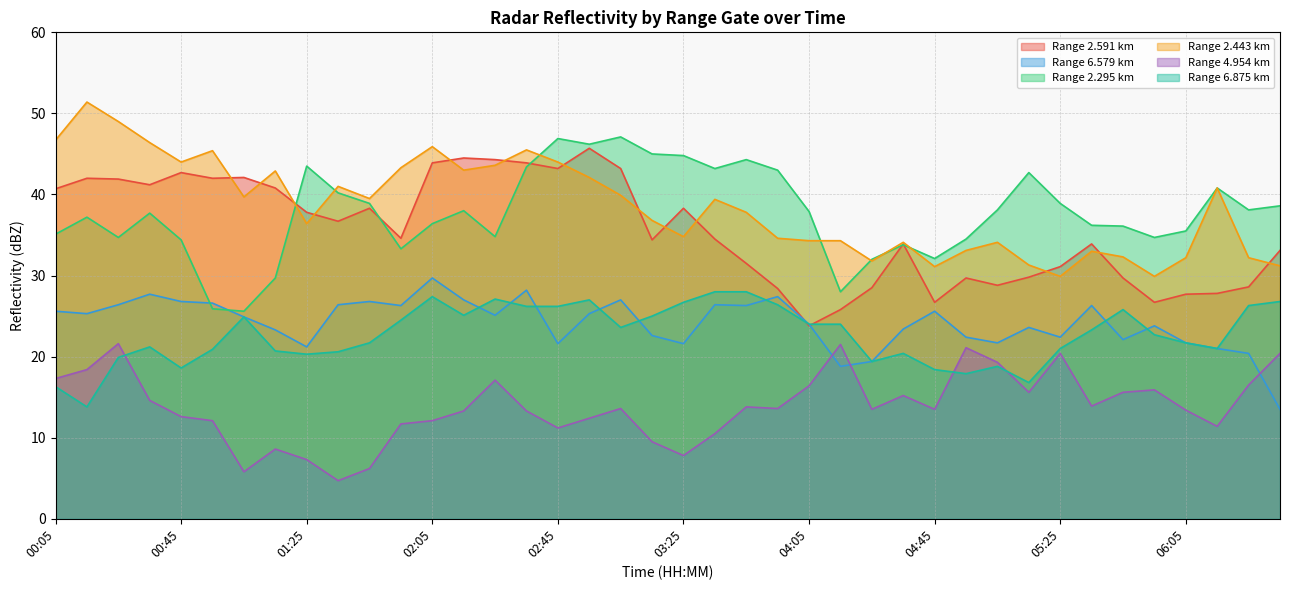

Reading left to right, list all the values displayed in this chart.

2.591: 40.7	42.0	41.9	41.2	42.7	42.0	42.1	40.8	37.8	36.7	38.3	34.6	43.9	44.5	44.3	43.9	43.2	45.7	43.2	34.4	38.3	34.5	31.5	28.4	23.8	25.8	28.5	33.9	26.7	29.7	28.8	29.8	31.1	33.9	29.7	26.7	27.7	27.8	28.6	33.1
6.579: 25.6	25.3	26.4	27.7	26.8	26.6	24.9	23.3	21.2	26.4	26.8	26.3	29.7	27.0	25.1	28.2	21.6	25.3	27.0	22.6	21.6	26.4	26.3	27.4	24.0	18.8	19.4	23.4	25.6	22.4	21.7	23.6	22.4	26.3	22.1	23.8	21.7	21.0	20.4	13.5
2.295: 35.1	37.2	34.7	37.7	34.4	25.9	25.6	29.7	43.5	40.2	38.9	33.3	36.4	38.0	34.8	43.4	46.9	46.2	47.1	45.0	44.8	43.2	44.3	43.0	37.9	28.0	32.0	33.8	32.1	34.5	38.1	42.7	38.9	36.2	36.1	34.7	35.5	40.8	38.1	38.6
2.443: 46.7	51.4	49.0	46.4	44.0	45.4	39.7	42.9	36.4	41.0	39.5	43.3	45.9	43.0	43.6	45.5	44.0	42.1	39.9	36.8	34.8	39.4	37.8	34.6	34.3	34.3	31.8	34.1	31.1	33.1	34.1	31.3	29.9	33.0	32.3	29.9	32.2	40.8	32.2	31.2
4.954: 17.3	18.4	21.6	14.6	12.6	12.1	5.8	8.6	7.3	4.7	6.2	11.7	12.1	13.3	17.1	13.3	11.2	12.4	13.6	9.5	7.8	10.5	13.8	13.6	16.4	21.5	13.5	15.2	13.5	21.1	19.3	15.6	20.4	13.9	15.6	15.9	13.4	11.4	16.5	20.4
6.875: 16.3	13.8	19.9	21.2	18.6	20.9	24.9	20.7	20.3	20.6	21.7	24.5	27.4	25.1	27.1	26.2	26.2	27.0	23.6	25.0	26.7	28.0	28.0	26.4	24.0	24.0	19.4	20.4	18.4	17.9	18.8	16.8	21.0	23.3	25.8	22.7	21.7	21.0	26.3	26.8